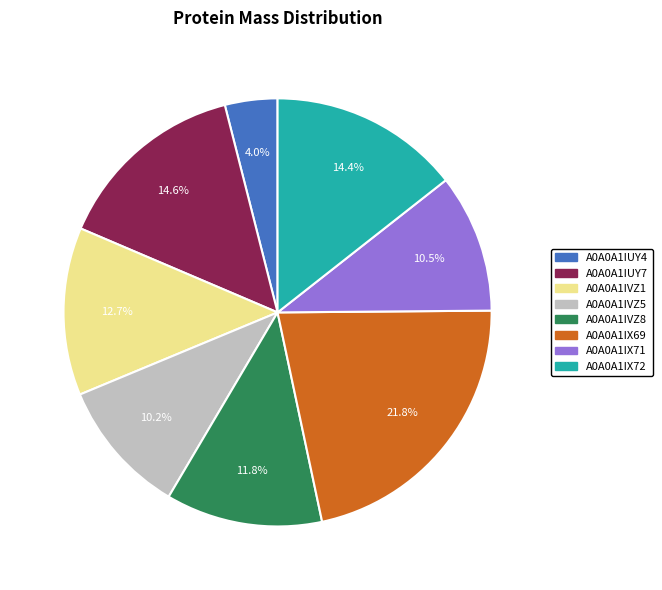

To the nearest percent, what is the combined percentage of A0A0A1IX69 and A0A0A1IX72?

36%